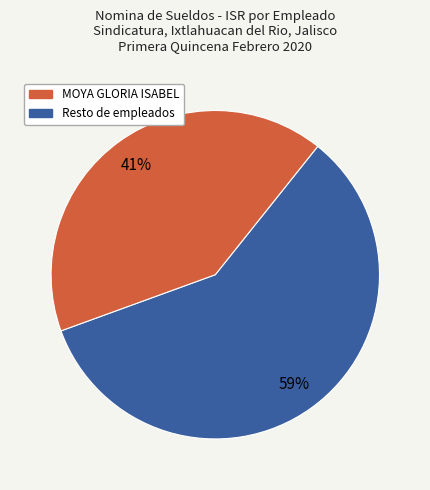

Is there a majority slice in this chart?

Yes